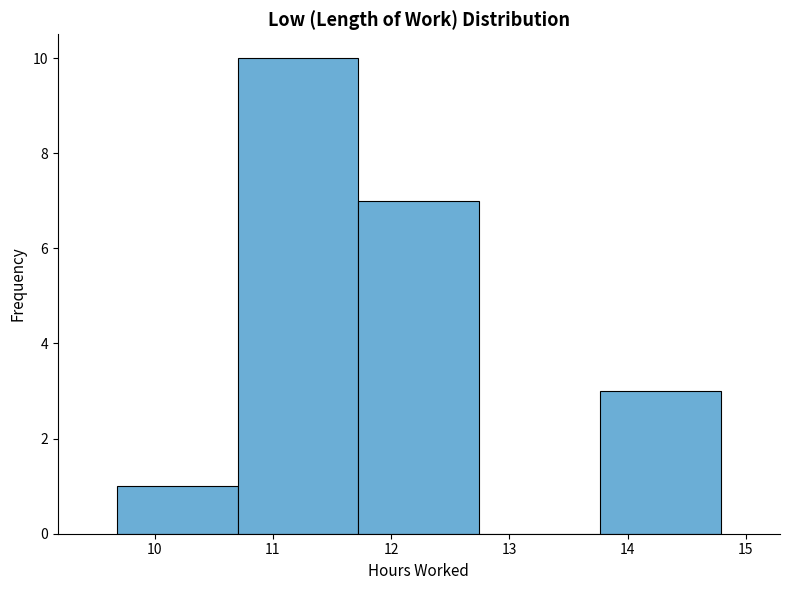

Which range on the x-axis has the tallest bar?

10.7 to 11.7